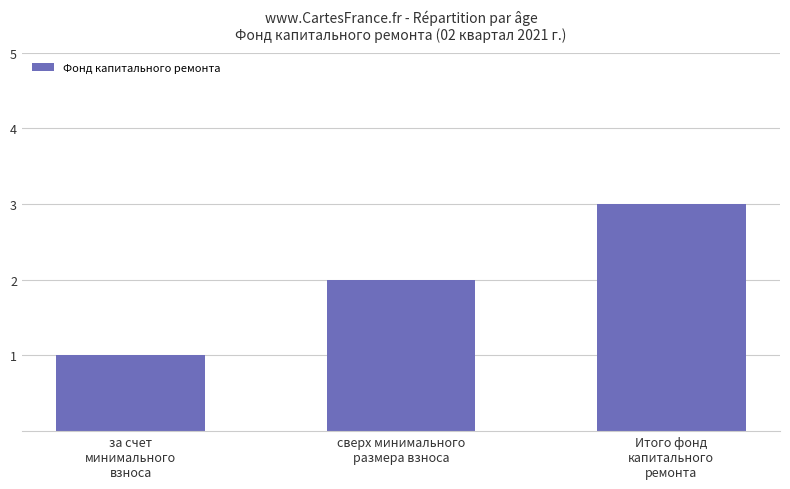

True or false: the data shows 1 at за счет
минимального
взноса.

True